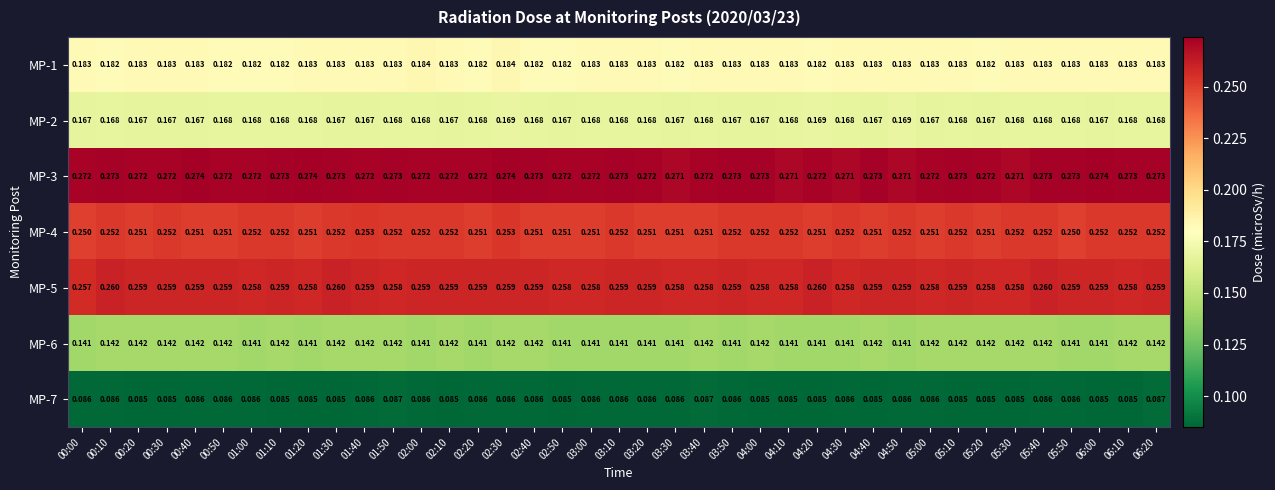

Is the value of MP-2 at 01:50 greater than the value of MP-5 at 03:10?

No